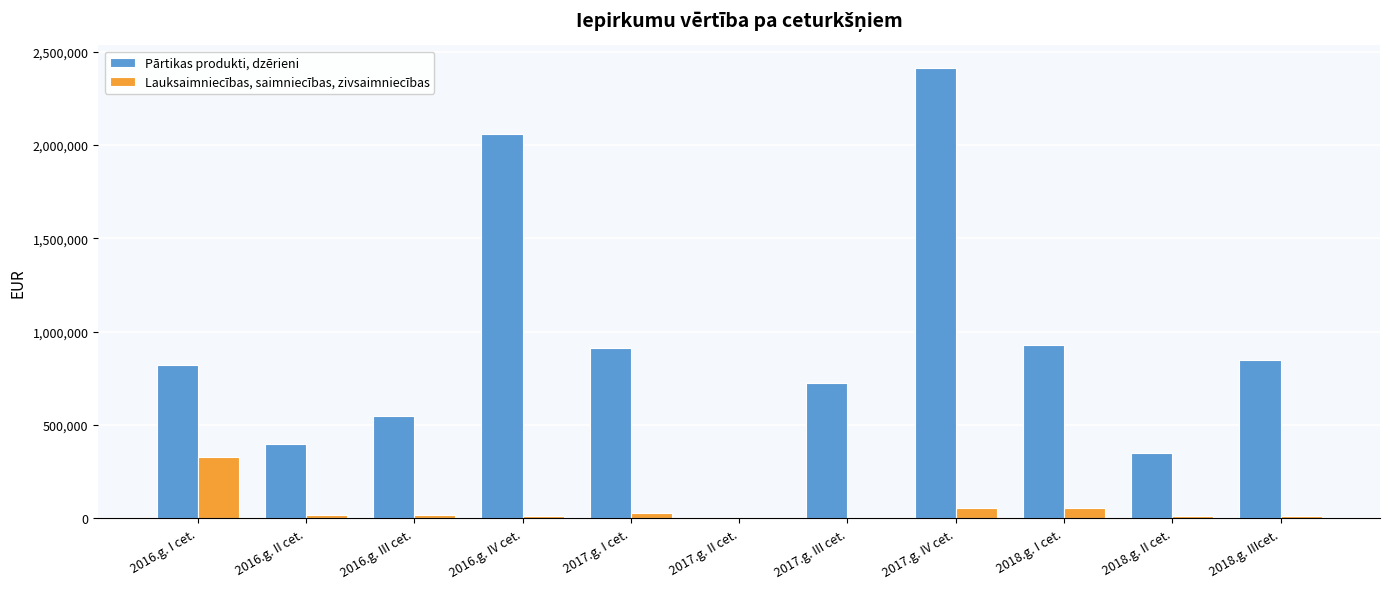

The Lauksaimniecības, saimniecības, zivsaimniecības series shows 57556.0 at 2017.g. IV cet.. True or false?

True